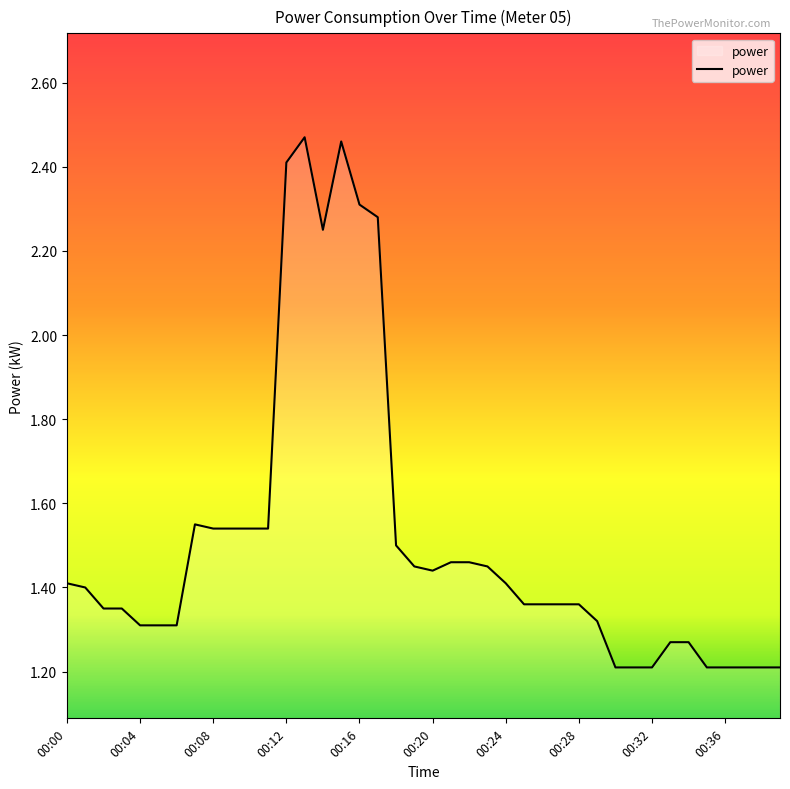

What is the smallest value displayed?

1.2